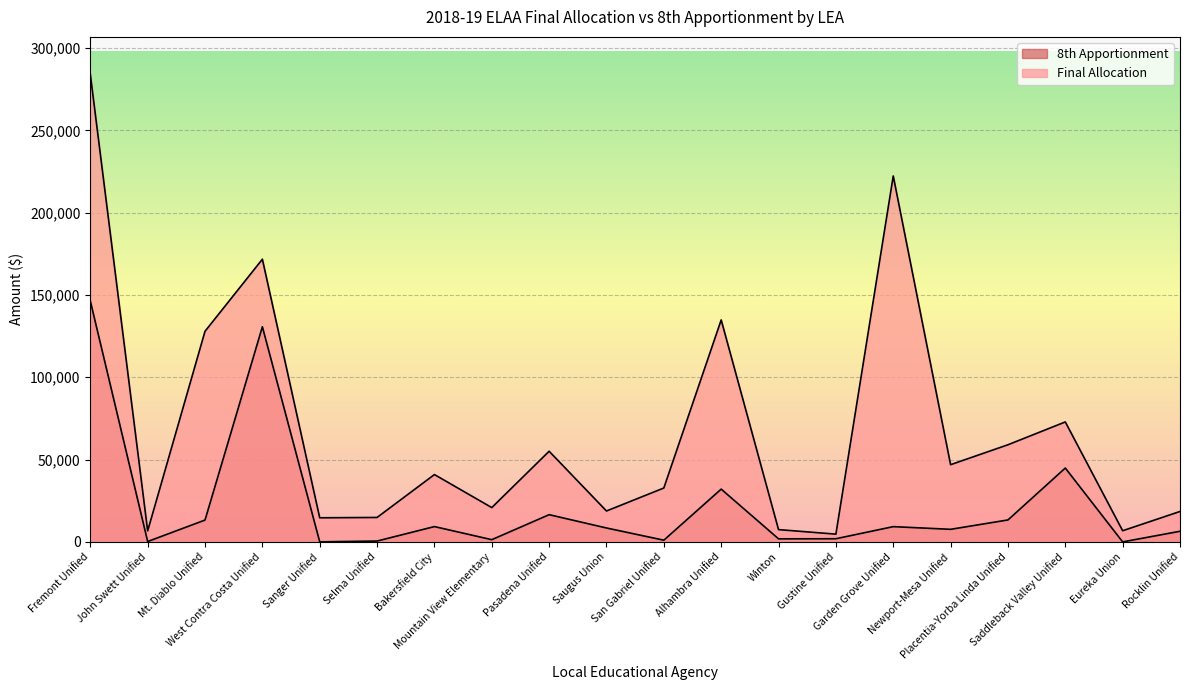

List the series in order of their peak value, lowest first.

8th Apportionment, Final Allocation